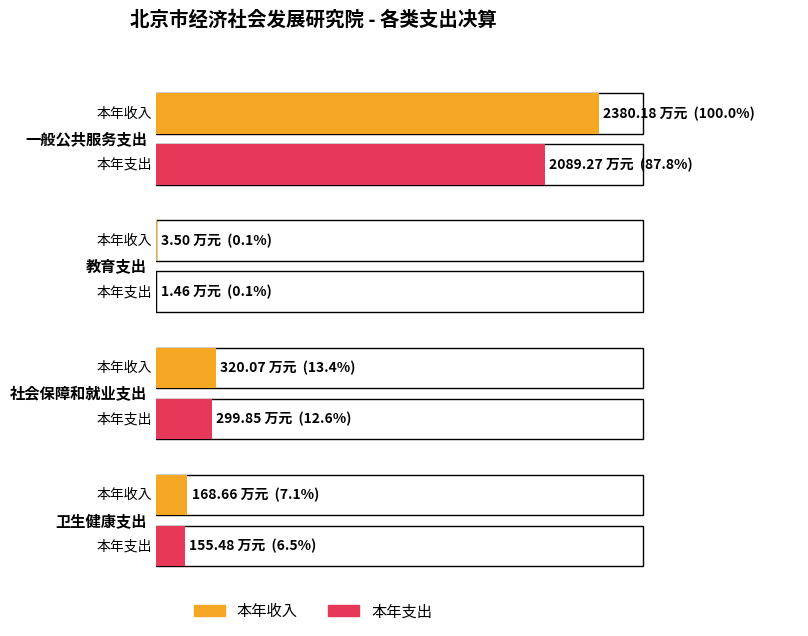

What is the highest value of the 本年收入 series?

2380.2